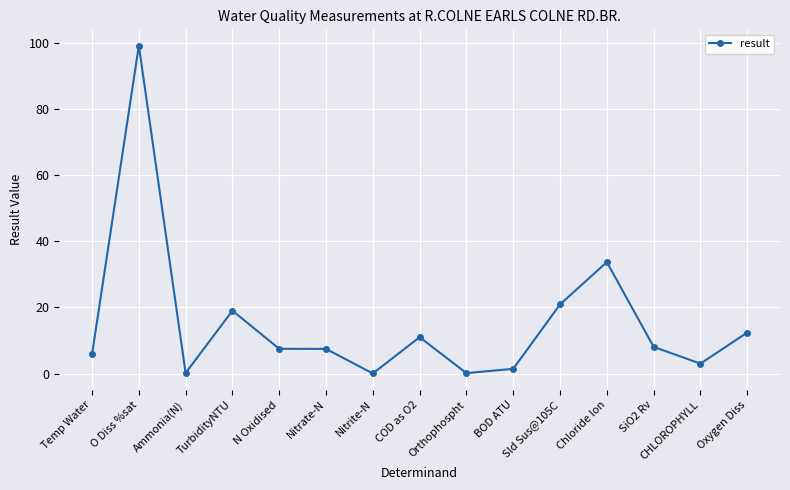

What is the label of the 13th point from the left?

SiO2 Rv